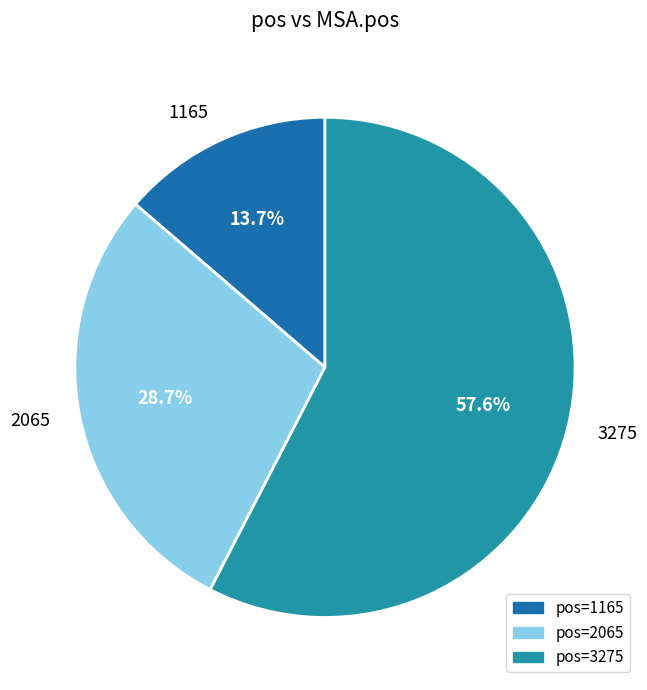

Which slice is the smallest?

1165